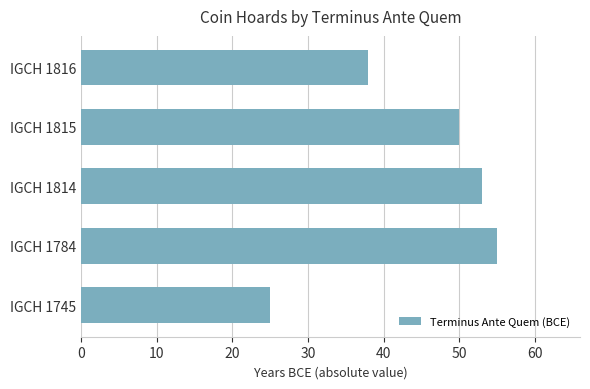

What is the difference between the second highest and minimum values?

28